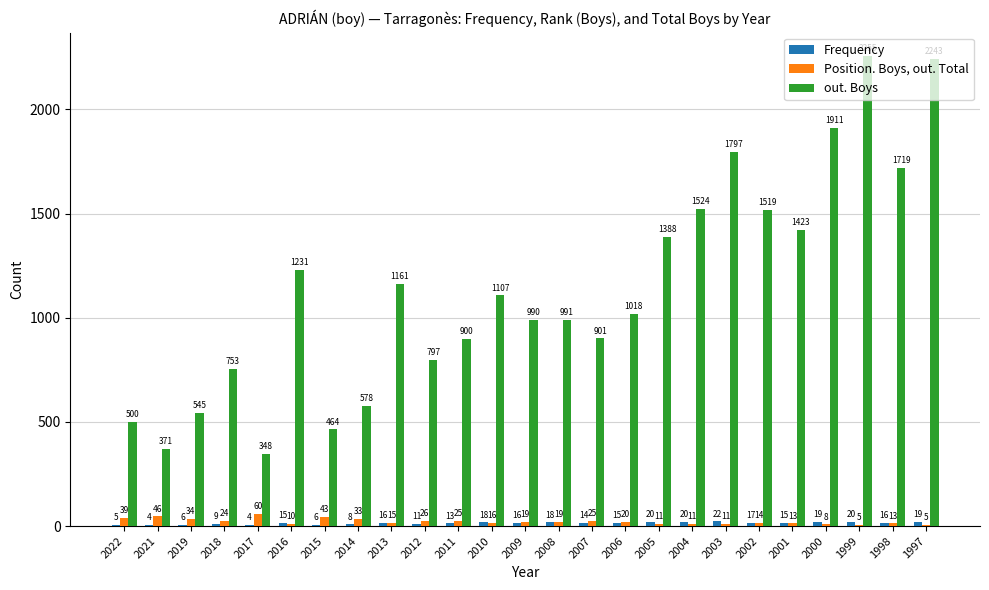

At which label is out. Boys closest to 1301?

2016